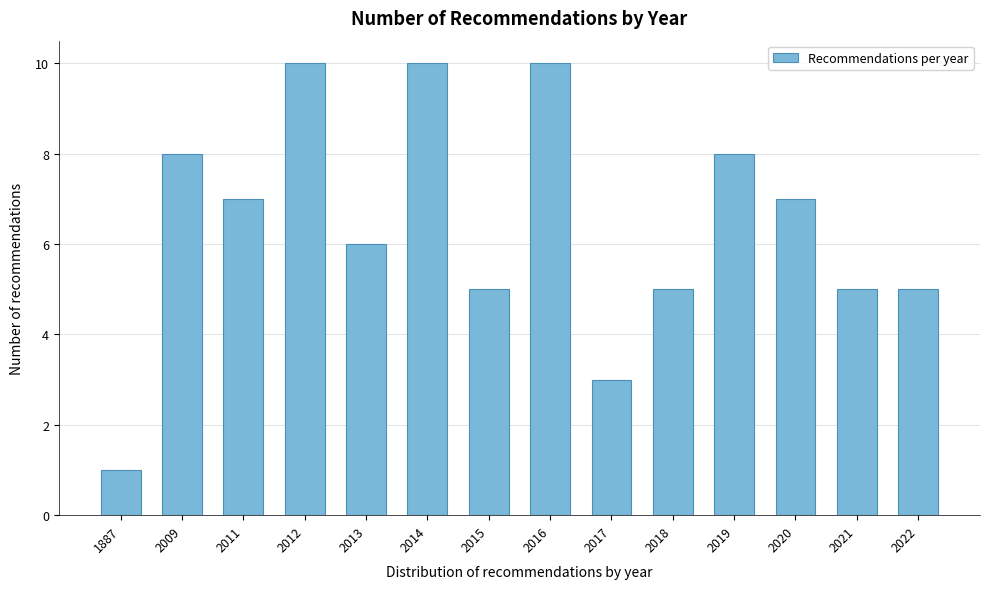

Reading right to left, extract all data points from this chart.

2022=5	2021=5	2020=7	2019=8	2018=5	2017=3	2016=10	2015=5	2014=10	2013=6	2012=10	2011=7	2009=8	1887=1